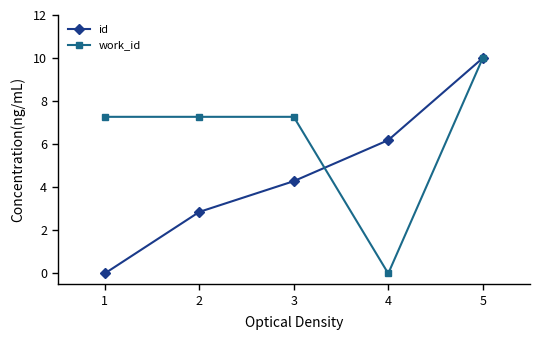

What are all the series names shown in the legend?

id, work_id